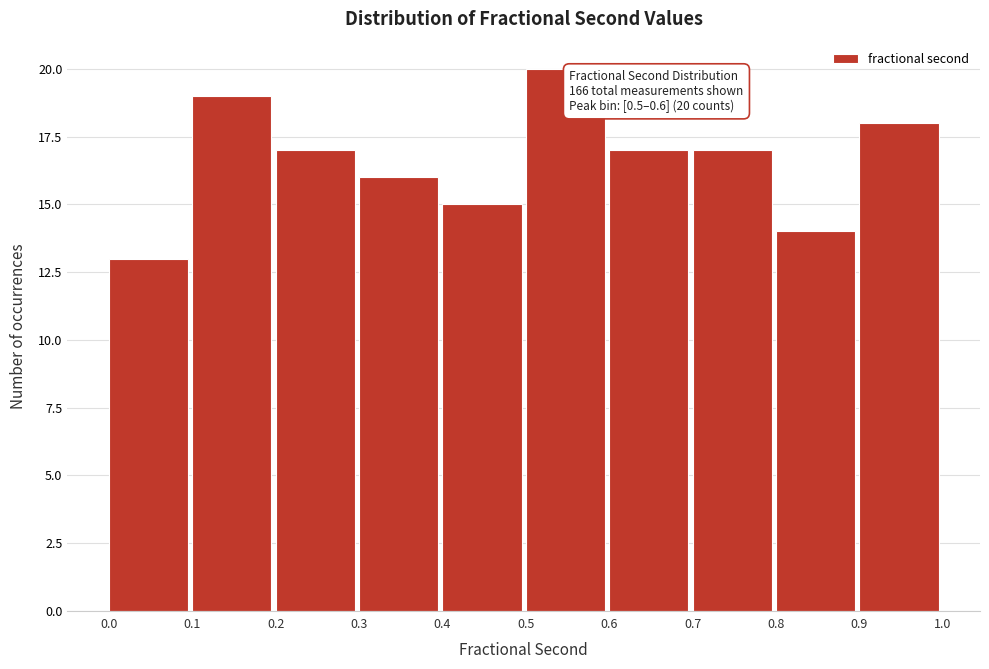

Which range on the x-axis has the tallest bar?

0.5 to 0.6